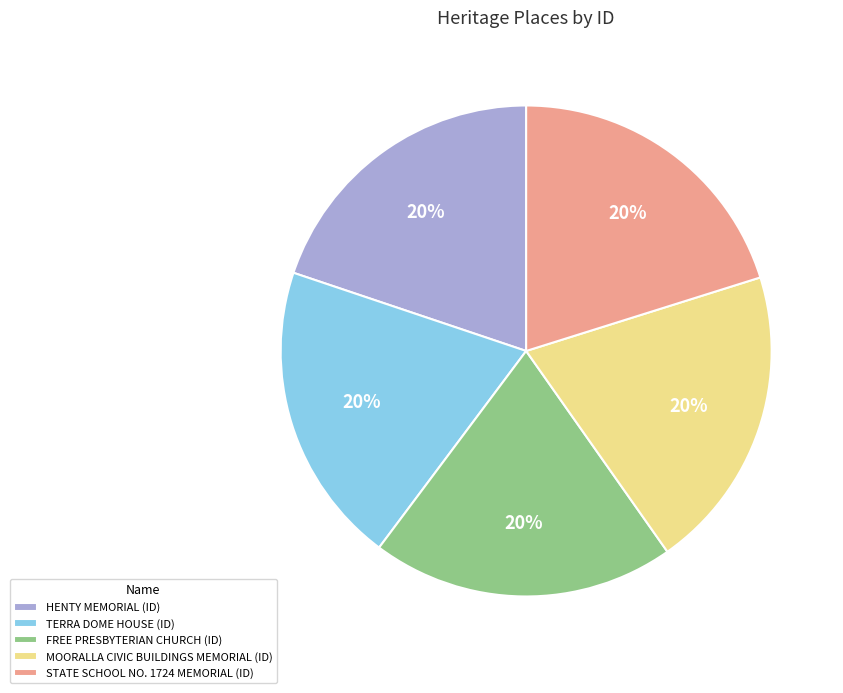

Combined, do FREE PRESBYTERIAN CHURCH (ID) and MOORALLA CIVIC BUILDINGS MEMORIAL (ID) account for over 50%?

No